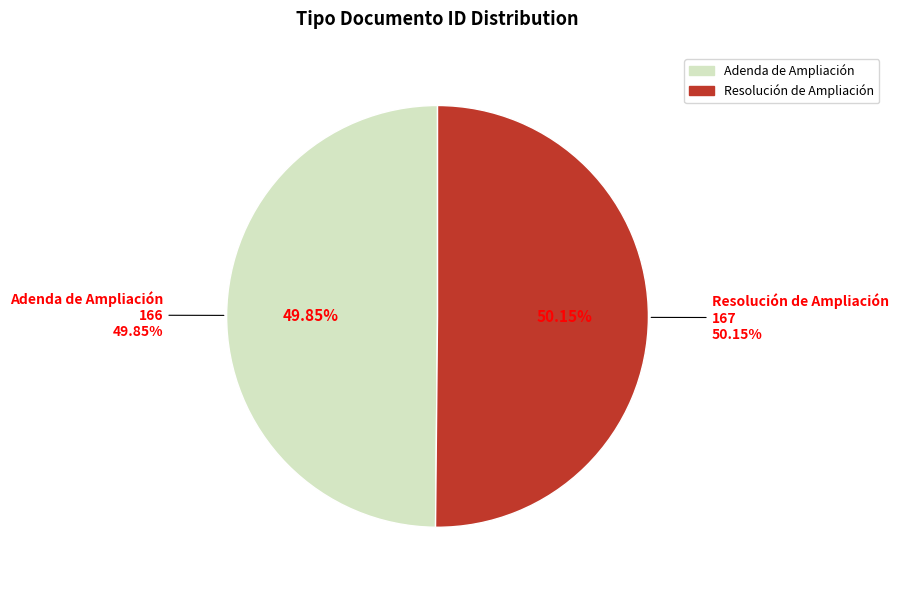

What portion of the pie excludes Adenda de Ampliación?

50.2%